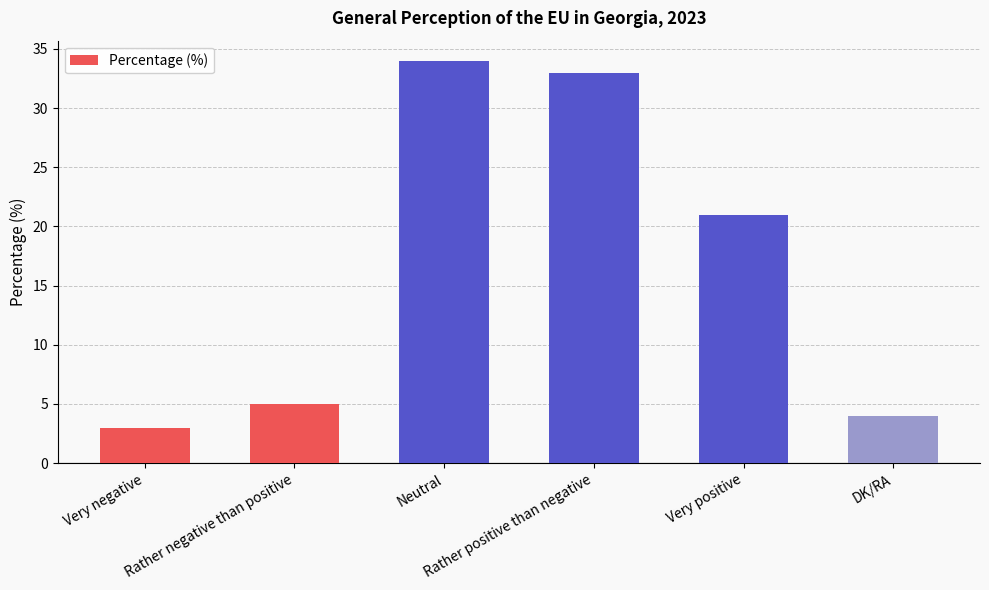

Are the bars grouped side by side (vs. stacked)?

No